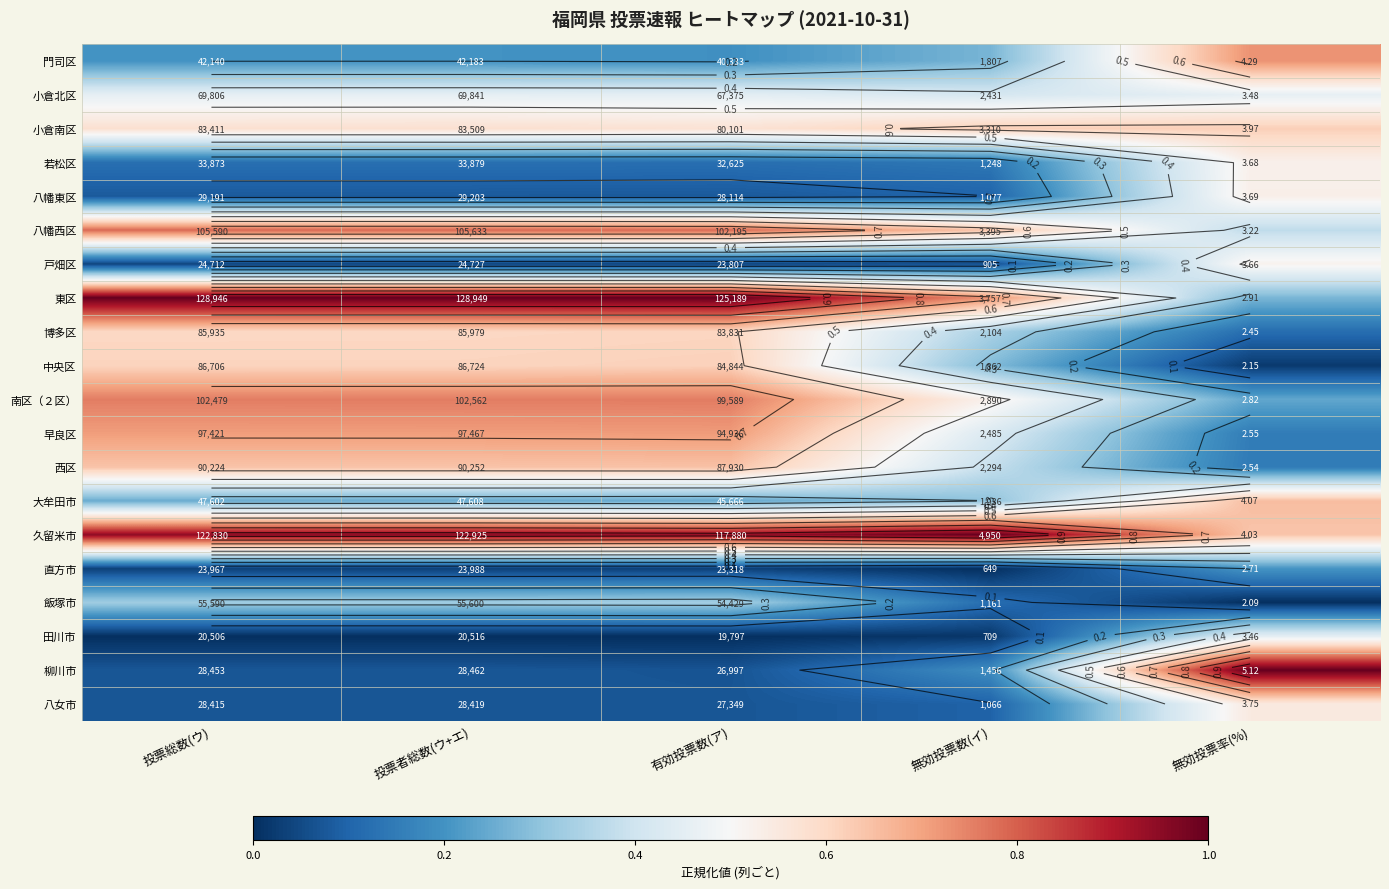

How many 小倉南区 values are between 0 and 1?

5